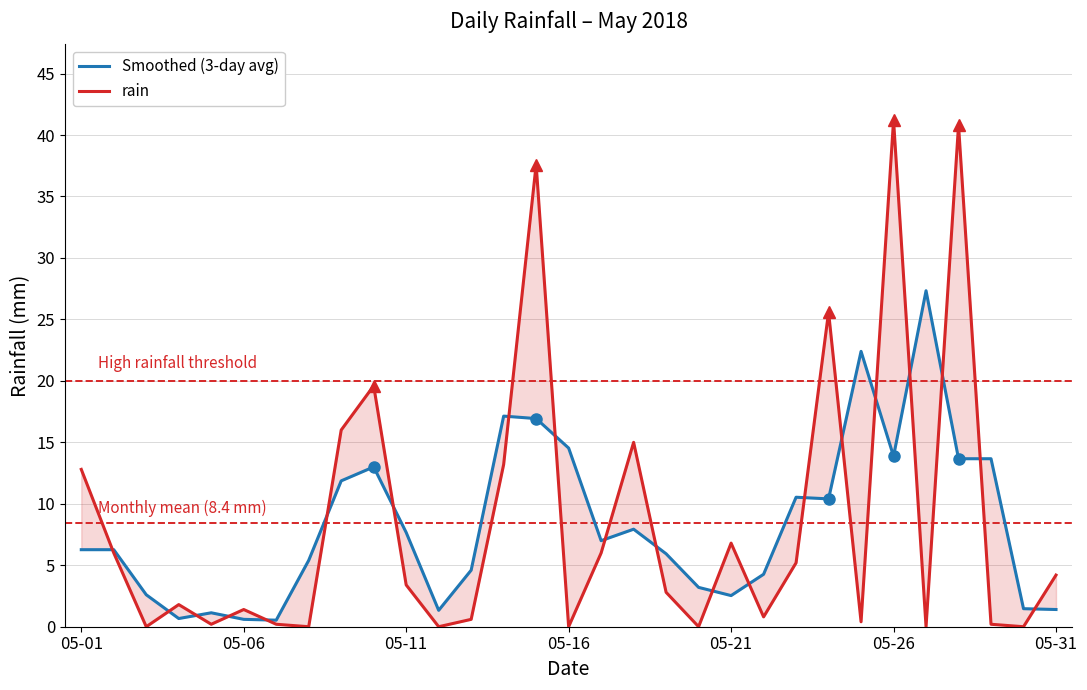

Which series has the largest total across all categories?

rain